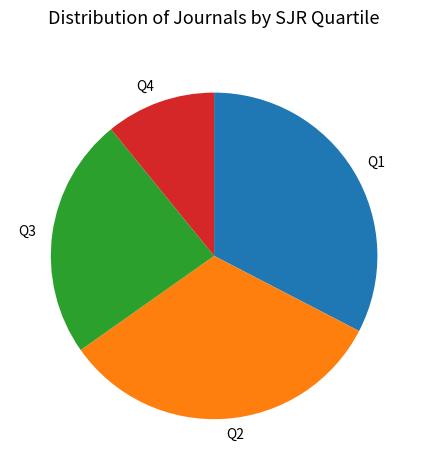

Is the sum of Q2 and Q3 greater than half?

Yes